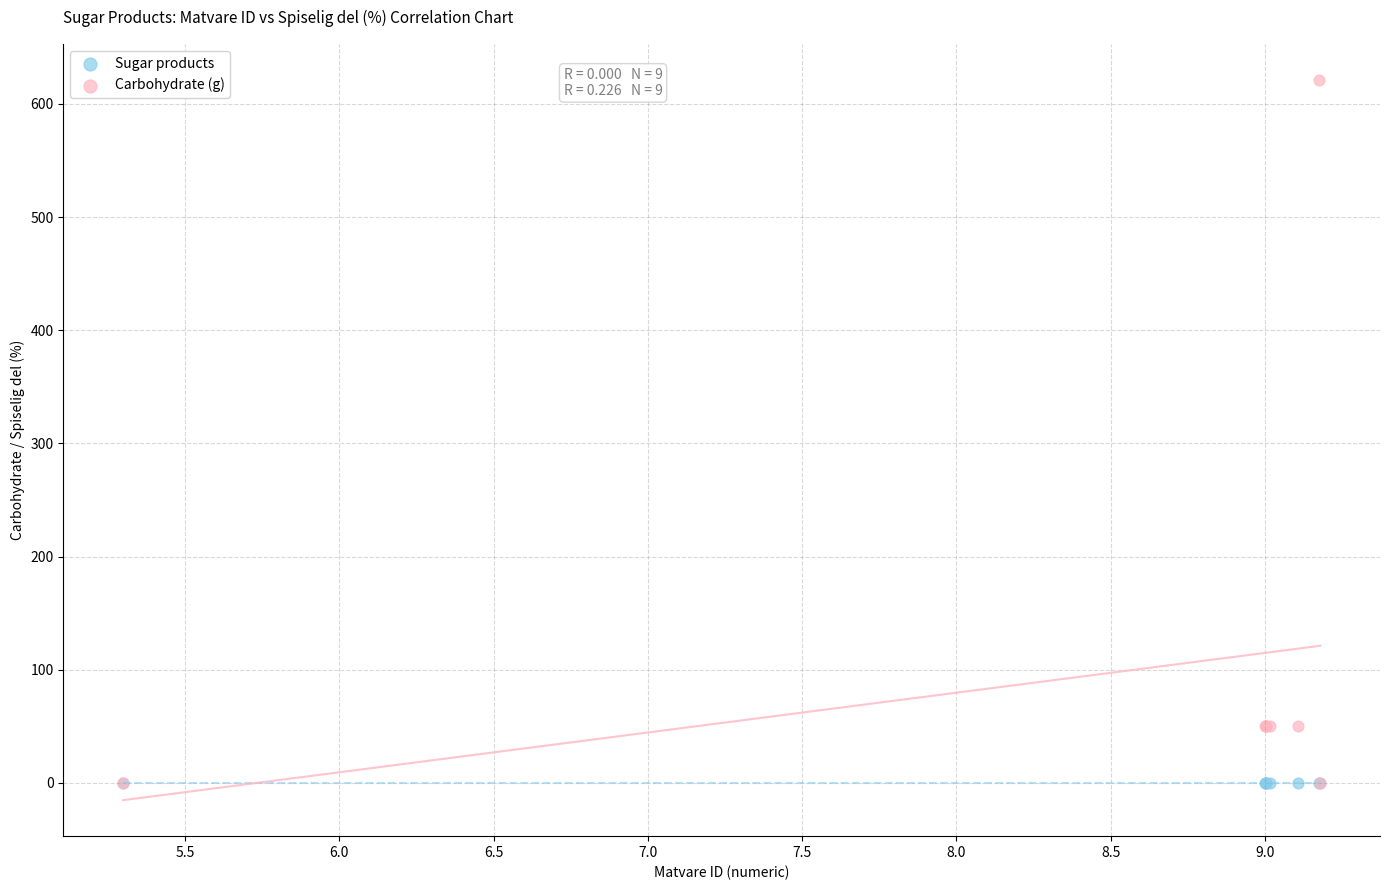

Which series reaches the maximum Y coordinate?

Carbohydrate (g)